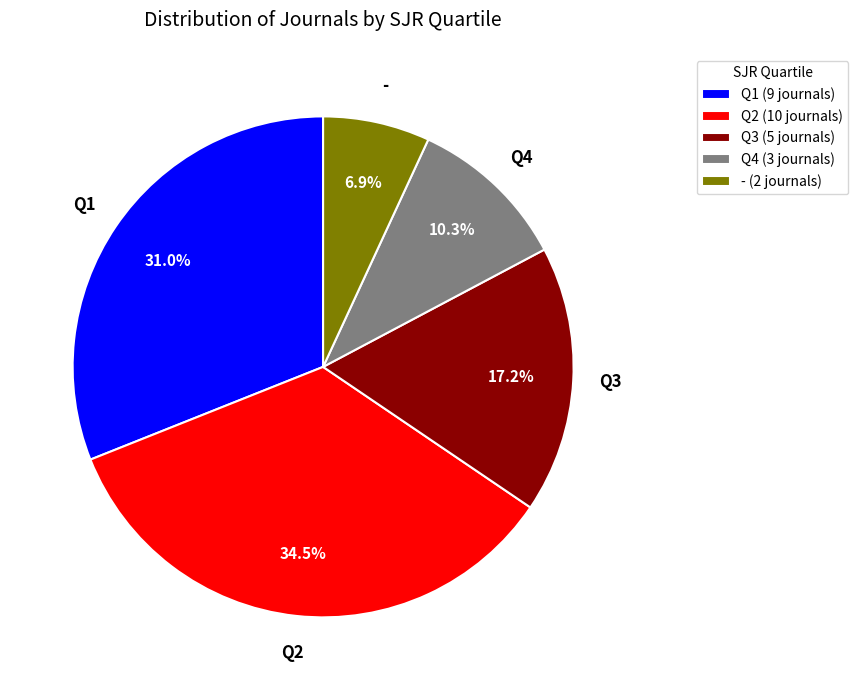

How much of the chart is everything except -?

93.1%